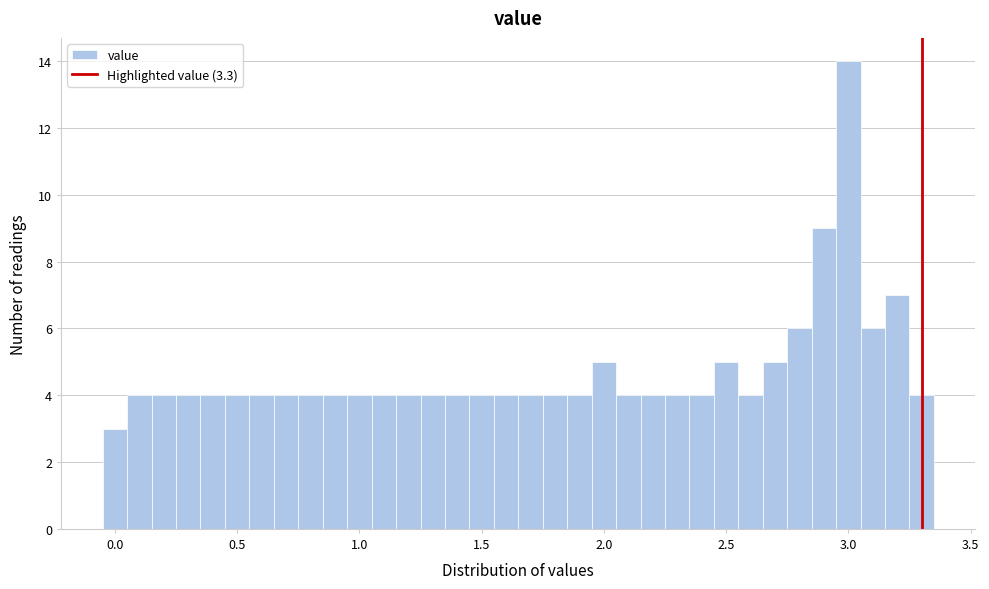

Read against the x-axis, roughly where is the centre of the tallest bar?

3.00